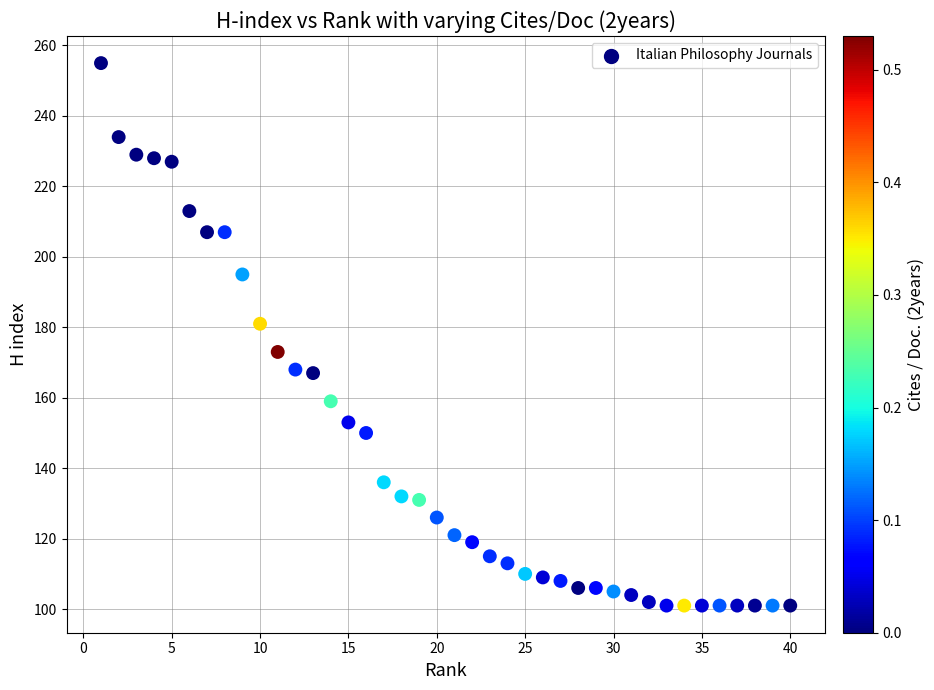

What Y value in the scatter plot is closest to 178?

181